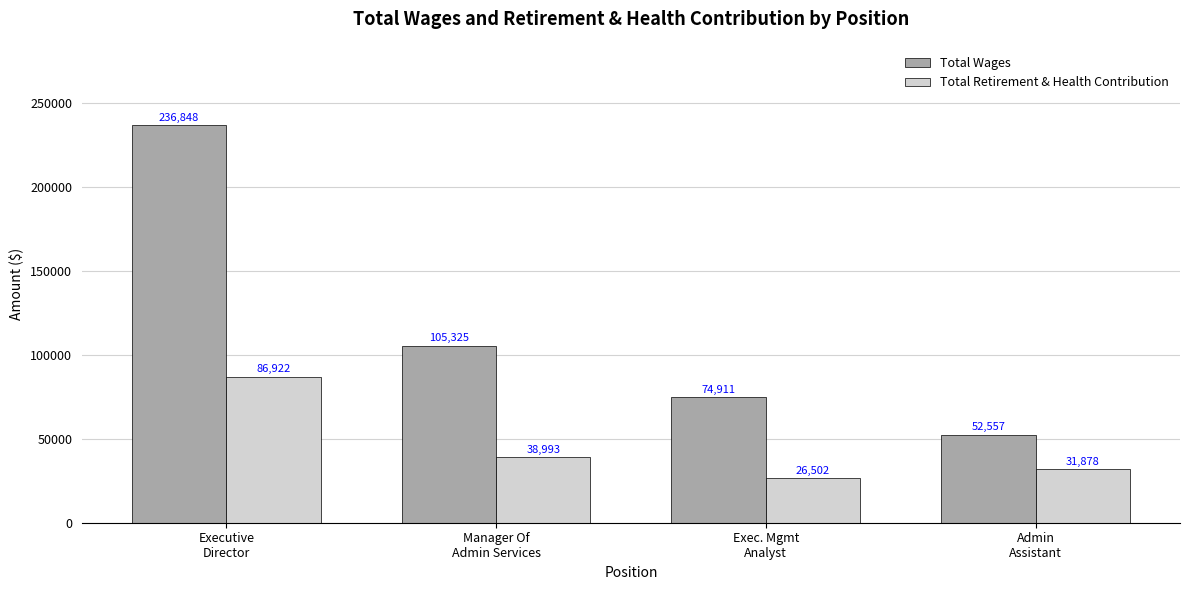

List the labels in order of Total Wages value, largest first.

Executive
Director, Manager Of
Admin Services, Exec. Mgmt
Analyst, Admin
Assistant